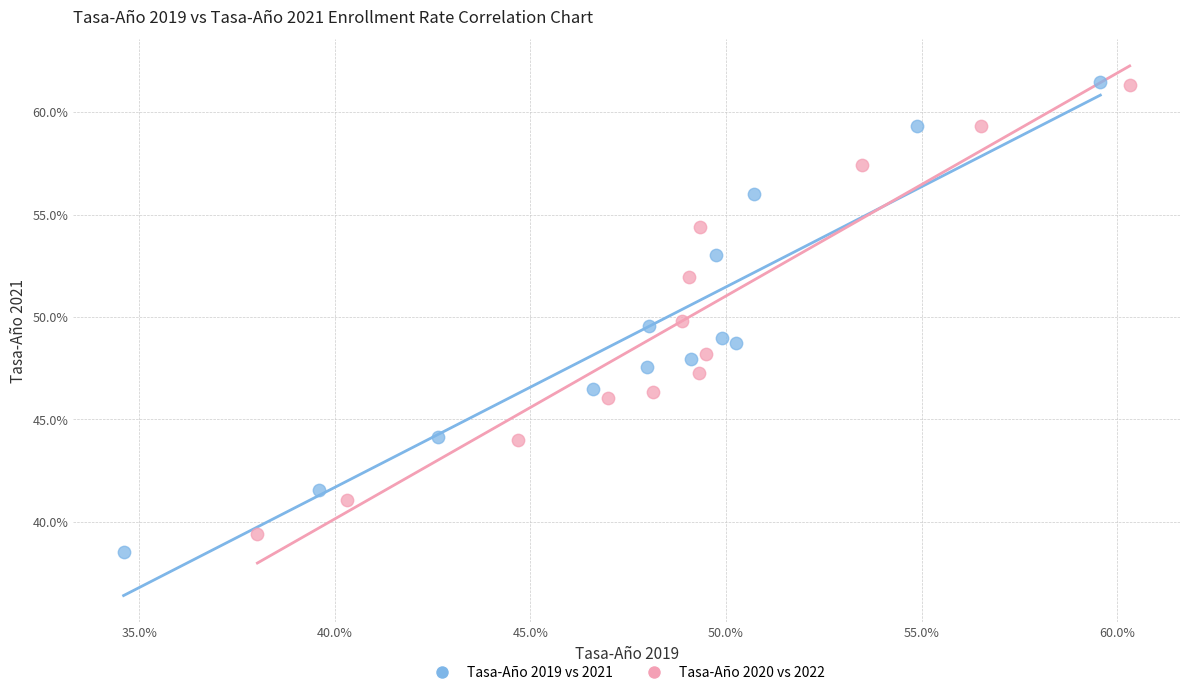

What are all the series names shown in the legend?

Tasa-Año 2019 vs 2021, Tasa-Año 2020 vs 2022